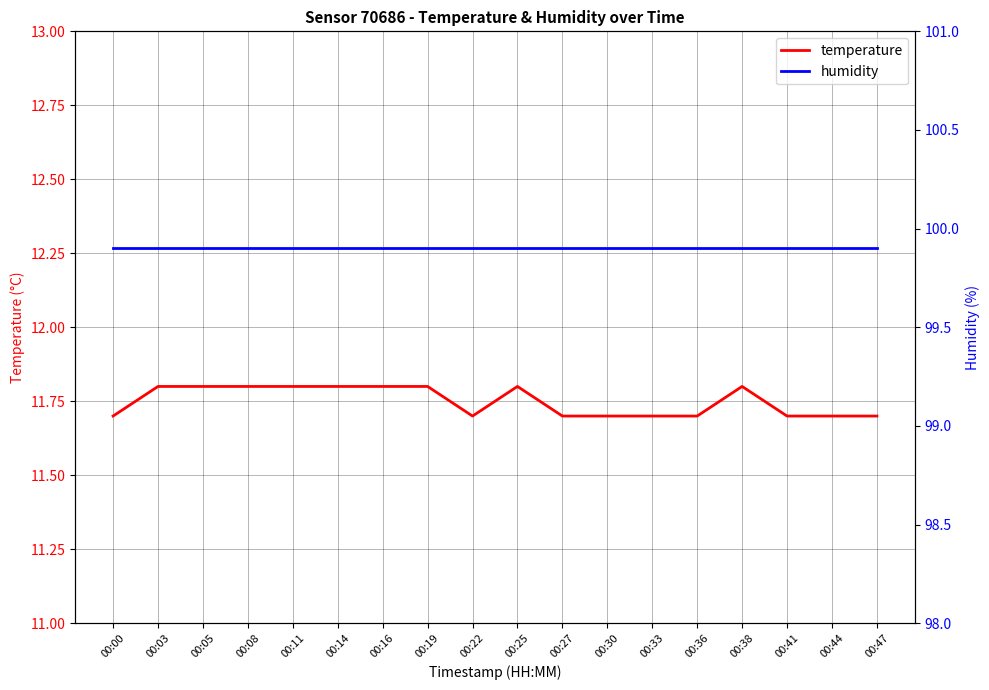

Between 00:19 and 00:33, which is larger?

00:19